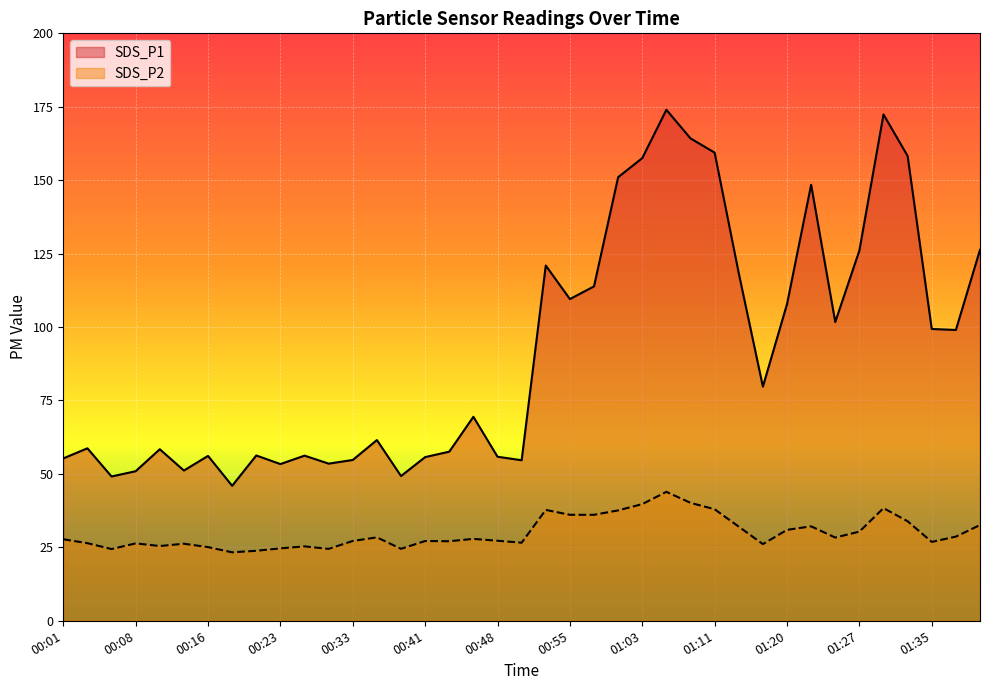

True or false: SDS_P2 has more than 2 points higher than both neighbors.

True